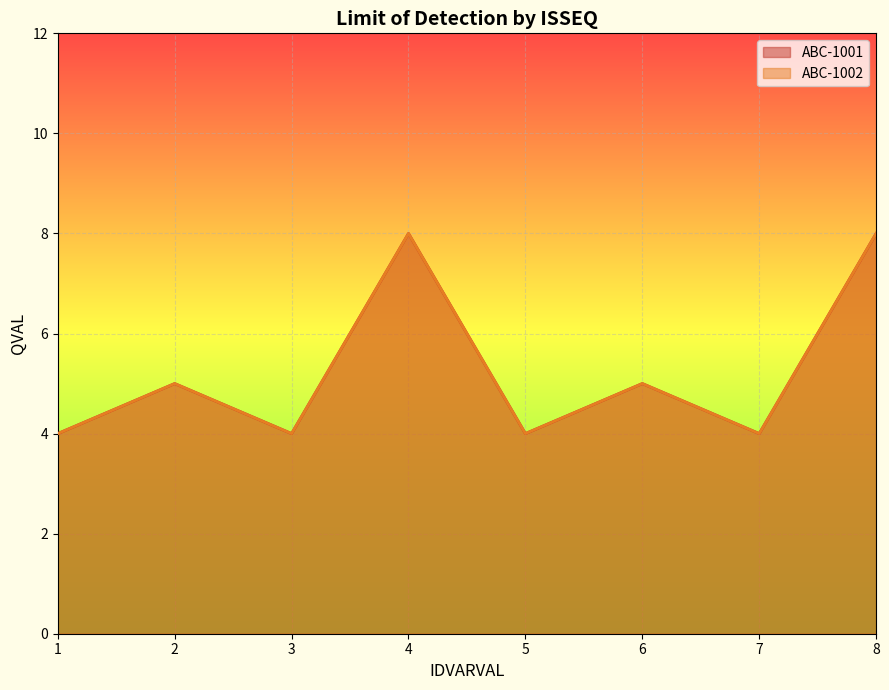

Does the chart display data point markers on the line(s)?

No